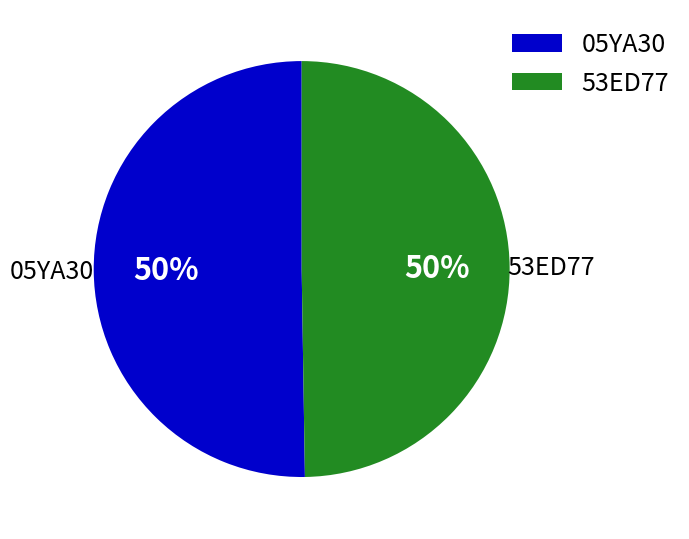

The 05YA30 slice represents 56% of the pie. True or false?

False